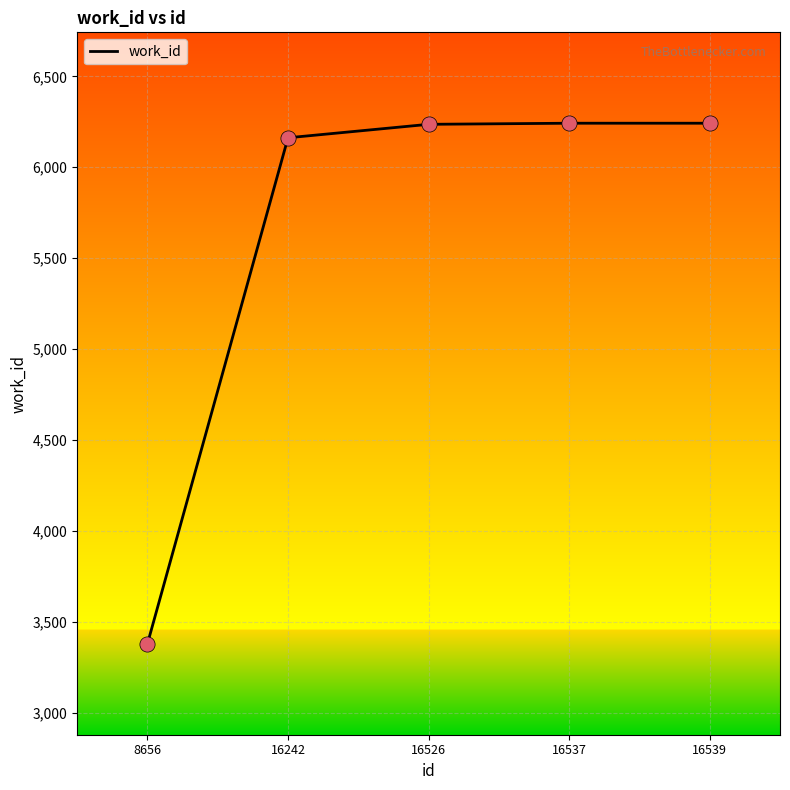

What is the change in value from 8656 to 16242?

+2784